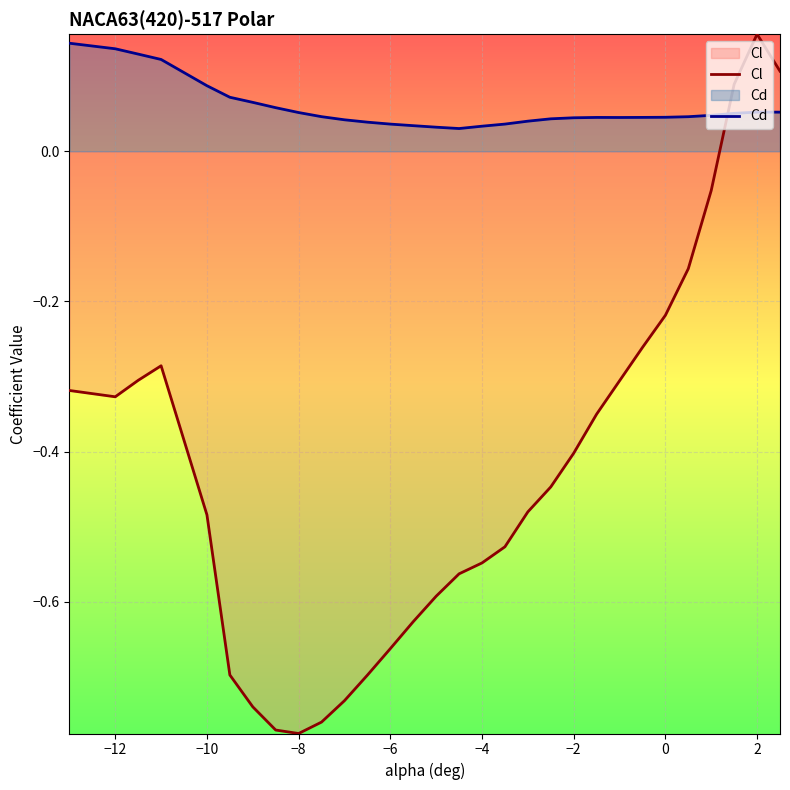

Rank the series at −8 from lowest to highest value.

Cl, Cd